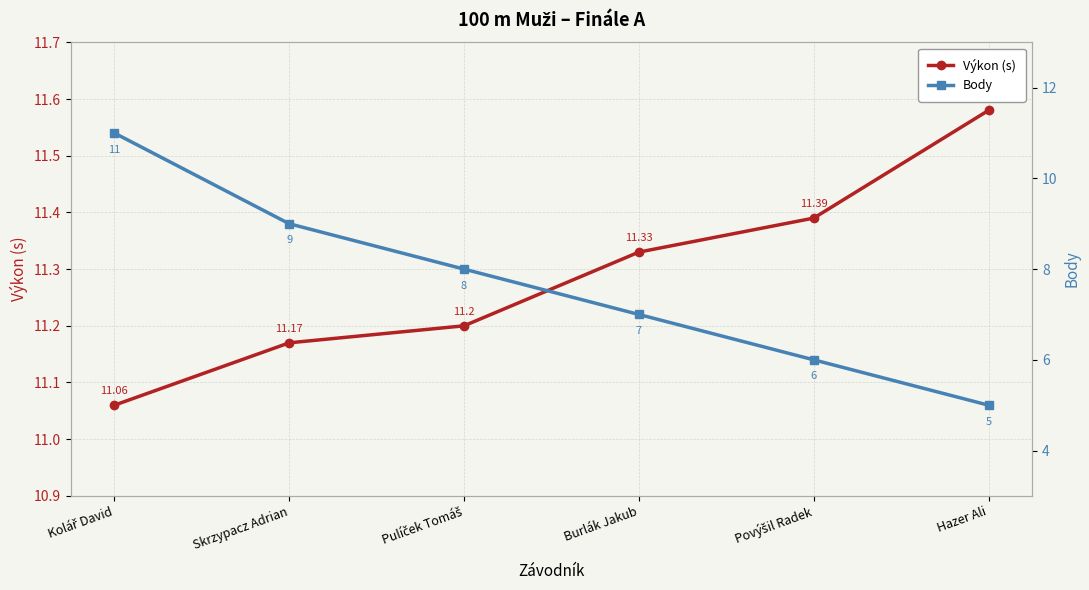

True or false: Body and Výkon (s) intersect in this chart.

False